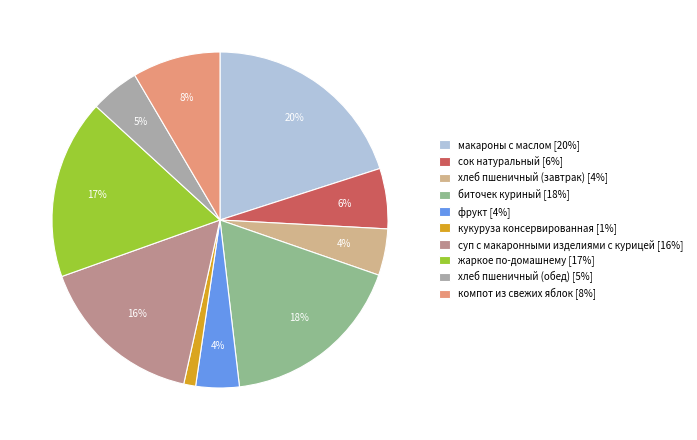

To the nearest percent, what is the difference between the хлеб пшеничный (завтрак) and жаркое по-домашнему slice percentages?

13%